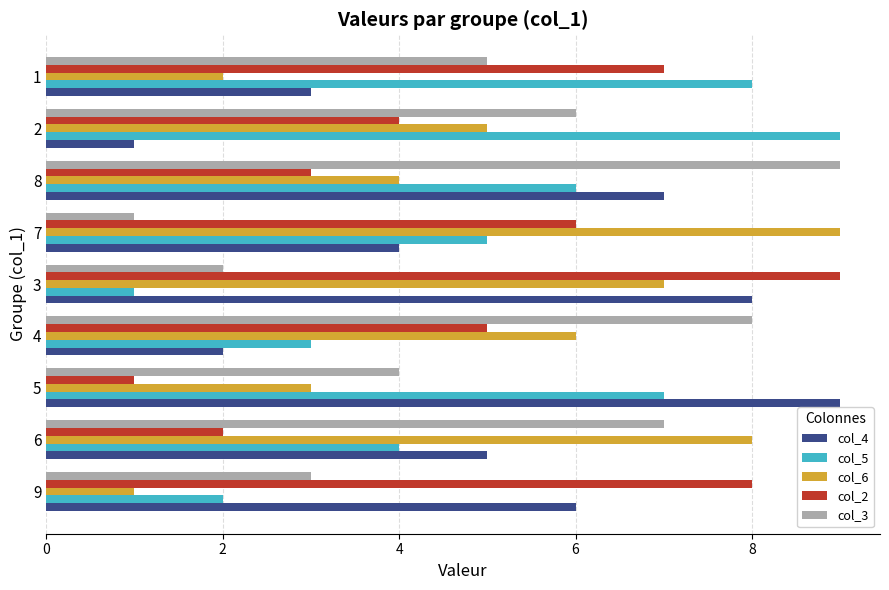

Is the value of col_2 at 9 greater than the value of col_4 at 4?

Yes